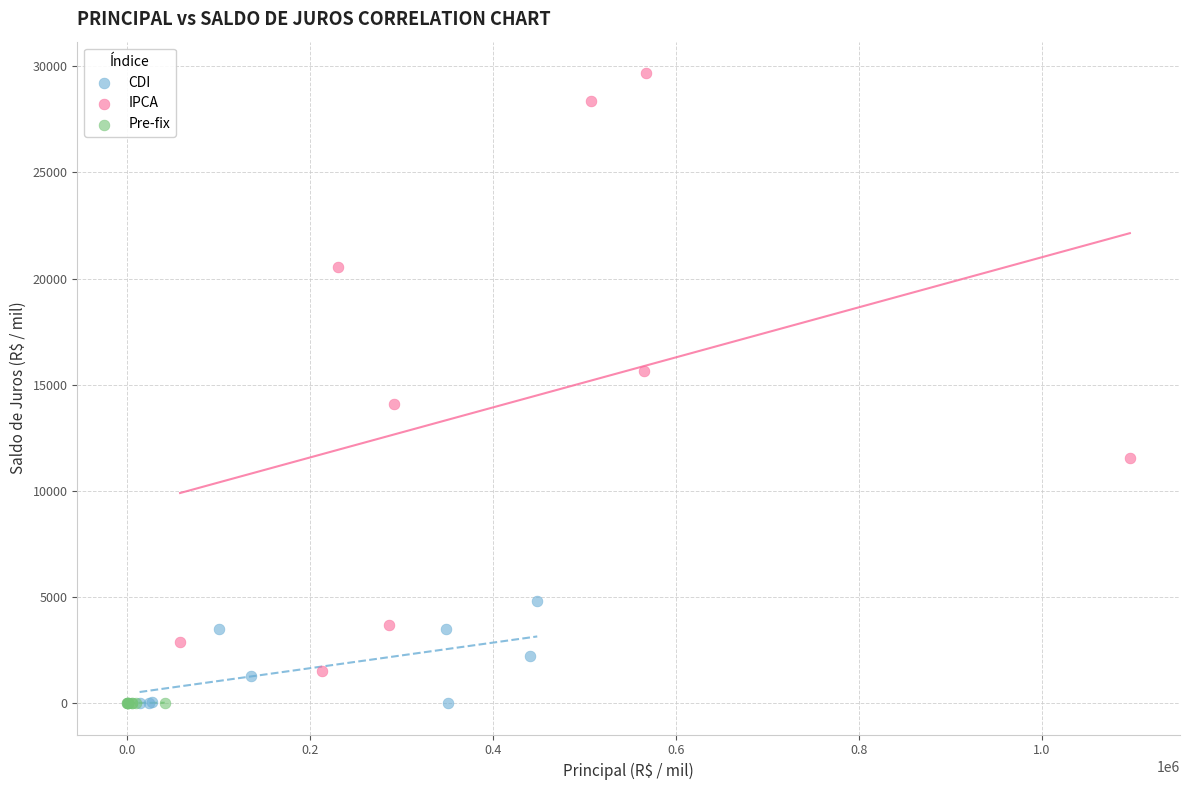

Which series reaches the maximum Y coordinate?

IPCA